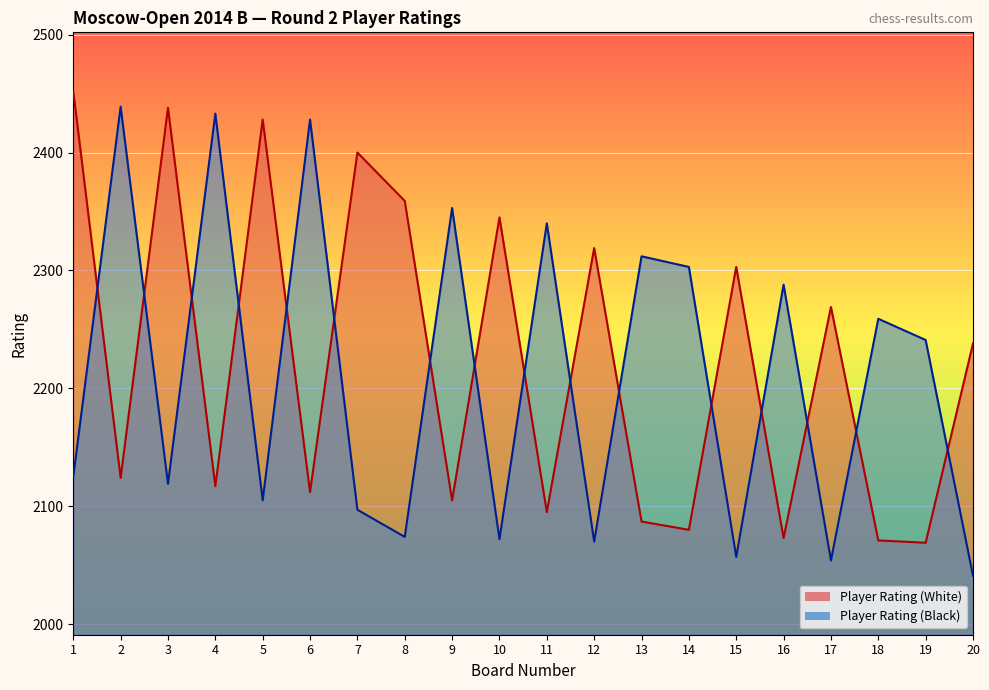

Count the number of data series in this chart.

2